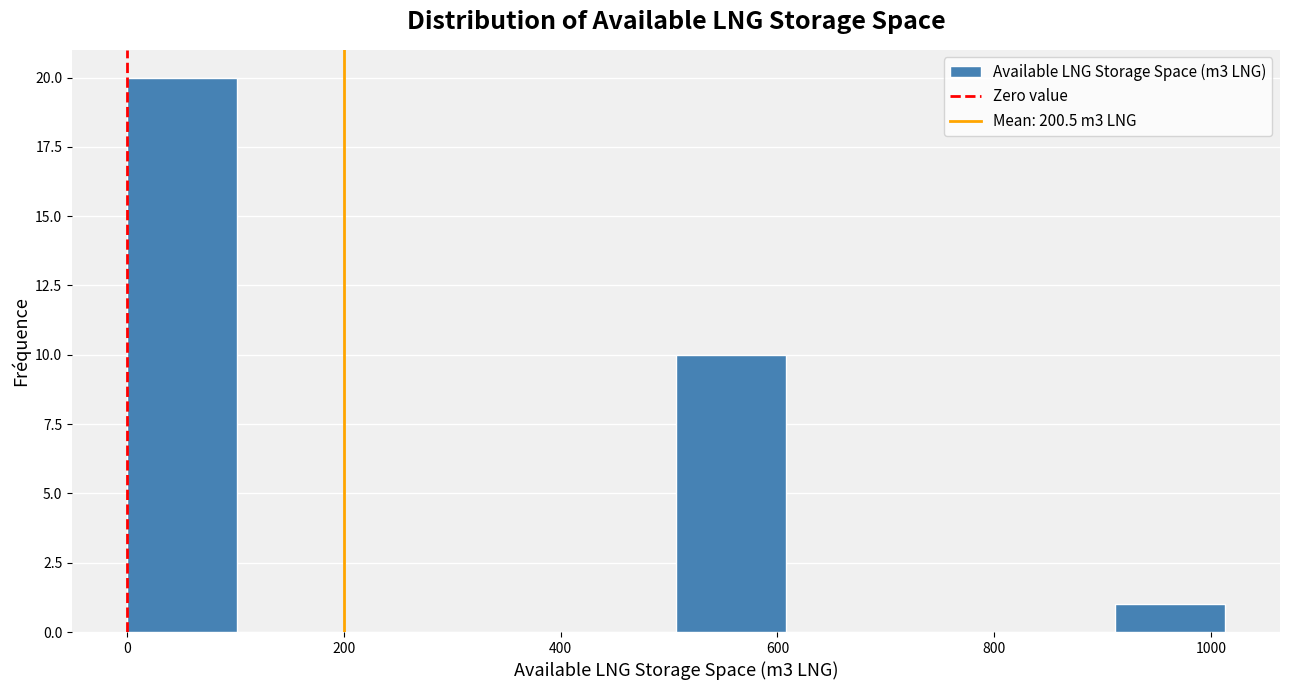

Reading left to right, transcribe this chart: for each bar, give the range it covers on the x-axis and its height. Neither the bar edges nor the heights are printed on the chart, so give them approximately, as read against the axes.

0 to 100: 20
100 to 200: 0
200 to 300: 0
300 to 400: 0
400 to 500: 0
500 to 600: 10
600 to 700: 0
700 to 820: 0
820 to 920: 0
920 to 1020: 1